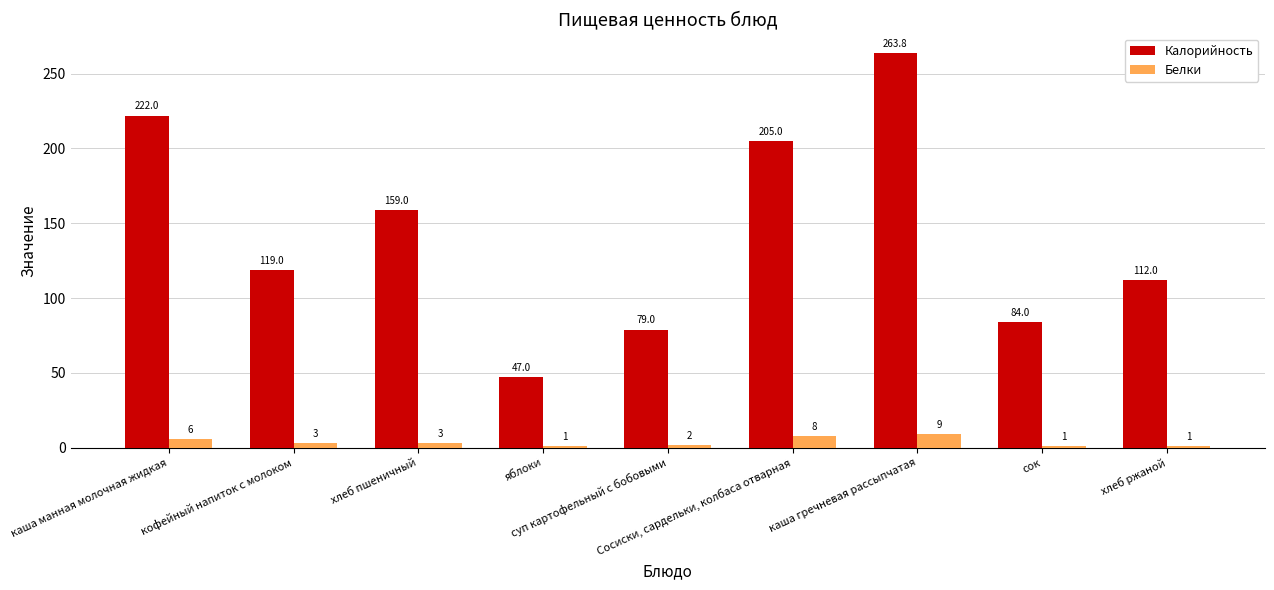

Is the value of Калорийность at суп картофельный с бобовыми greater than the value of Белки at сок?

Yes